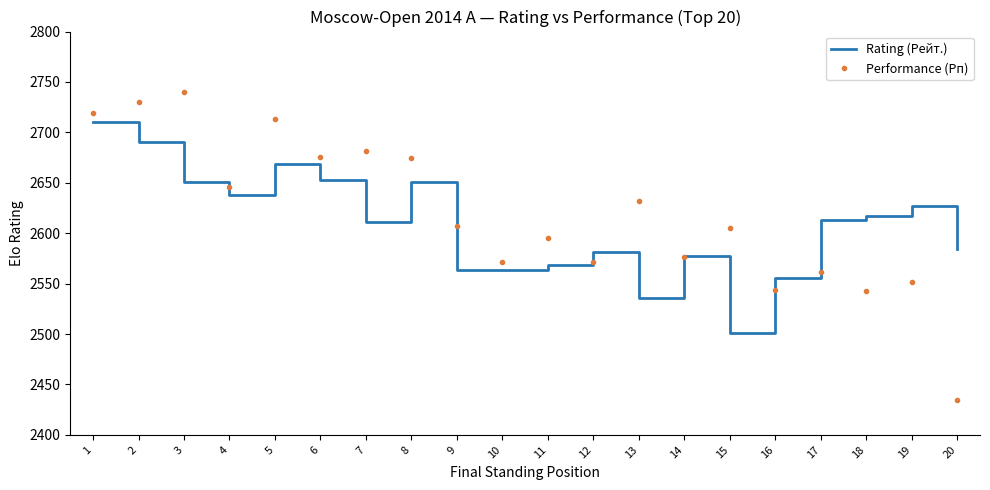

True or false: Performance (Рп) has more than 1 interior local peaks.

True